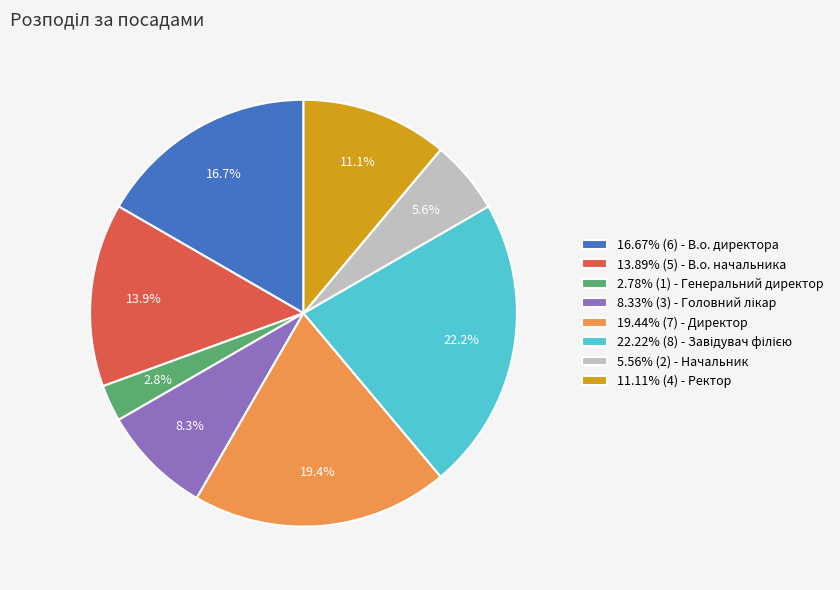

How much of the chart is everything except 13.89% (5) - В.о. начальника?

86.1%